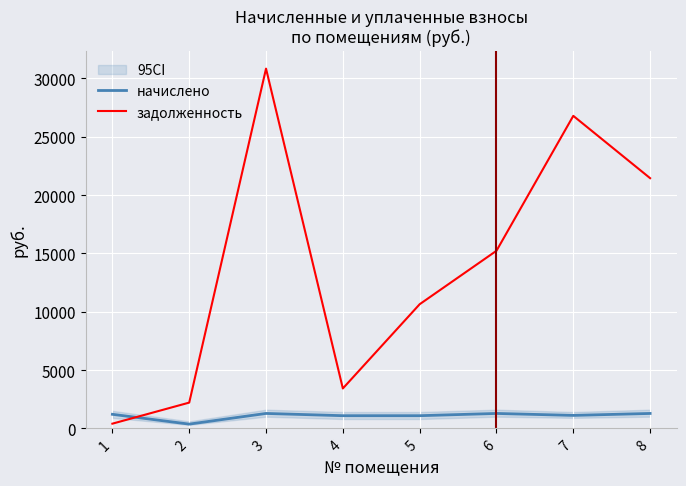

The начислено series shows 2276.0 at 3. True or false?

False